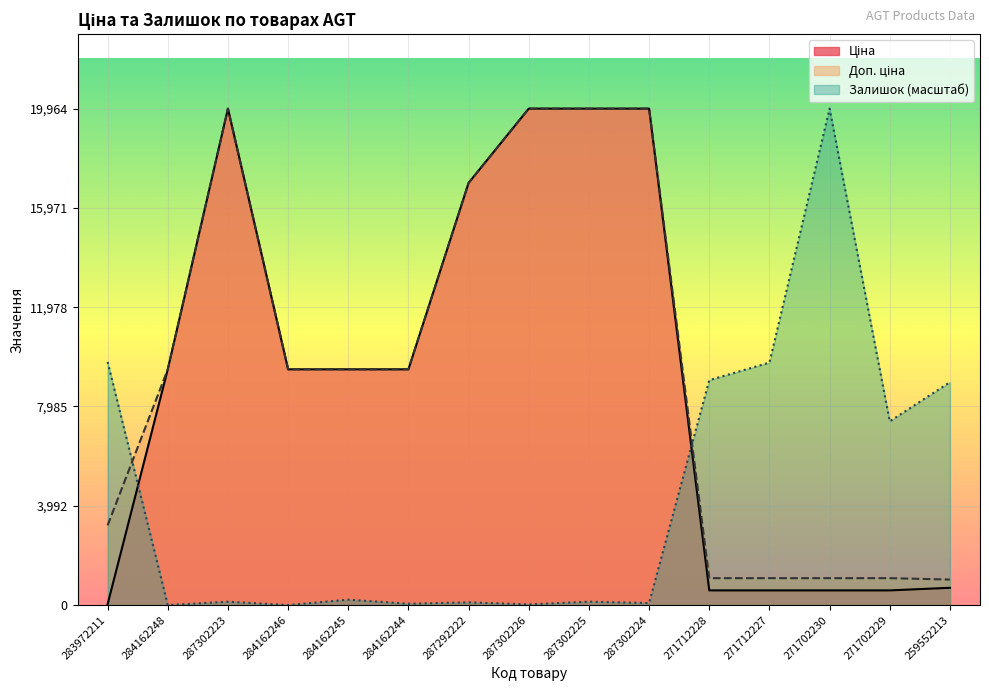

At which category does Залишок reach its first local valley?

284162248